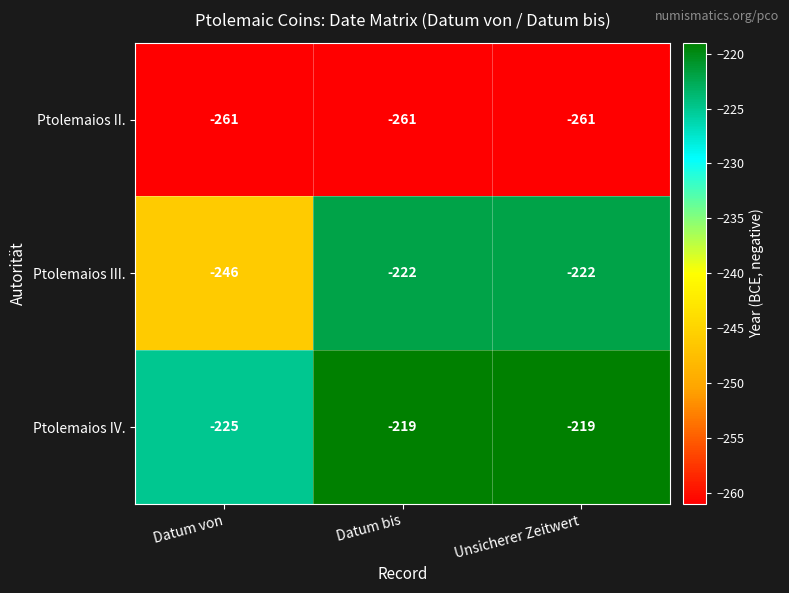

What is the total value across all series at Datum bis?

-702